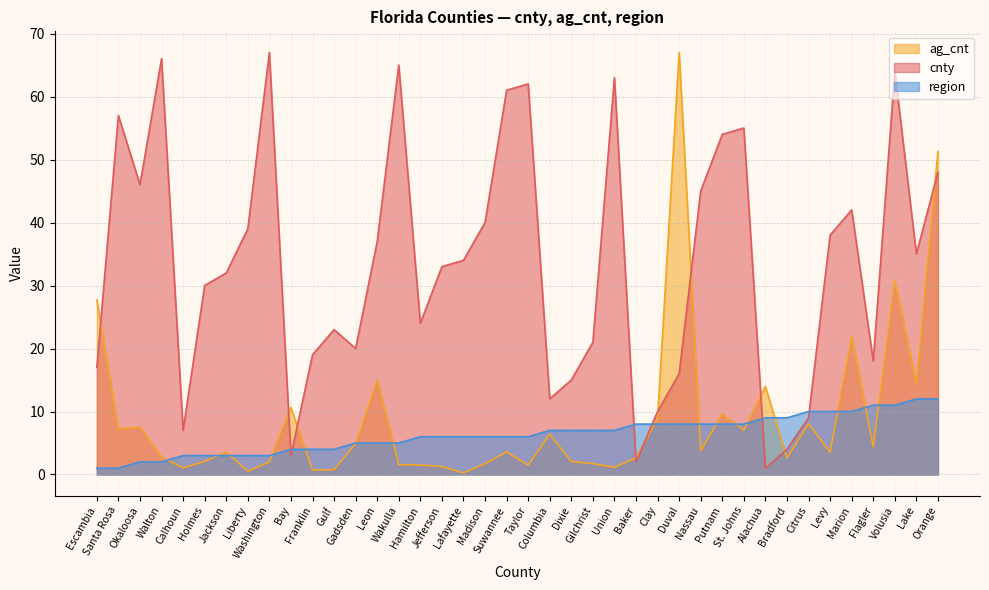

How many intersections are there between region and cnty?

6